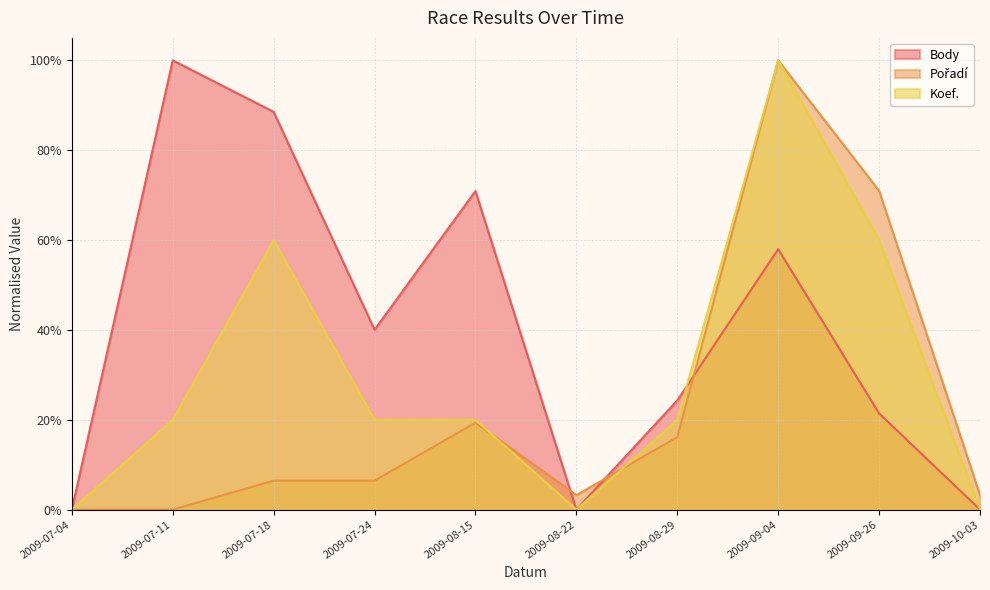

The Body series shows 0.4 at 2009-09-26. True or false?

False